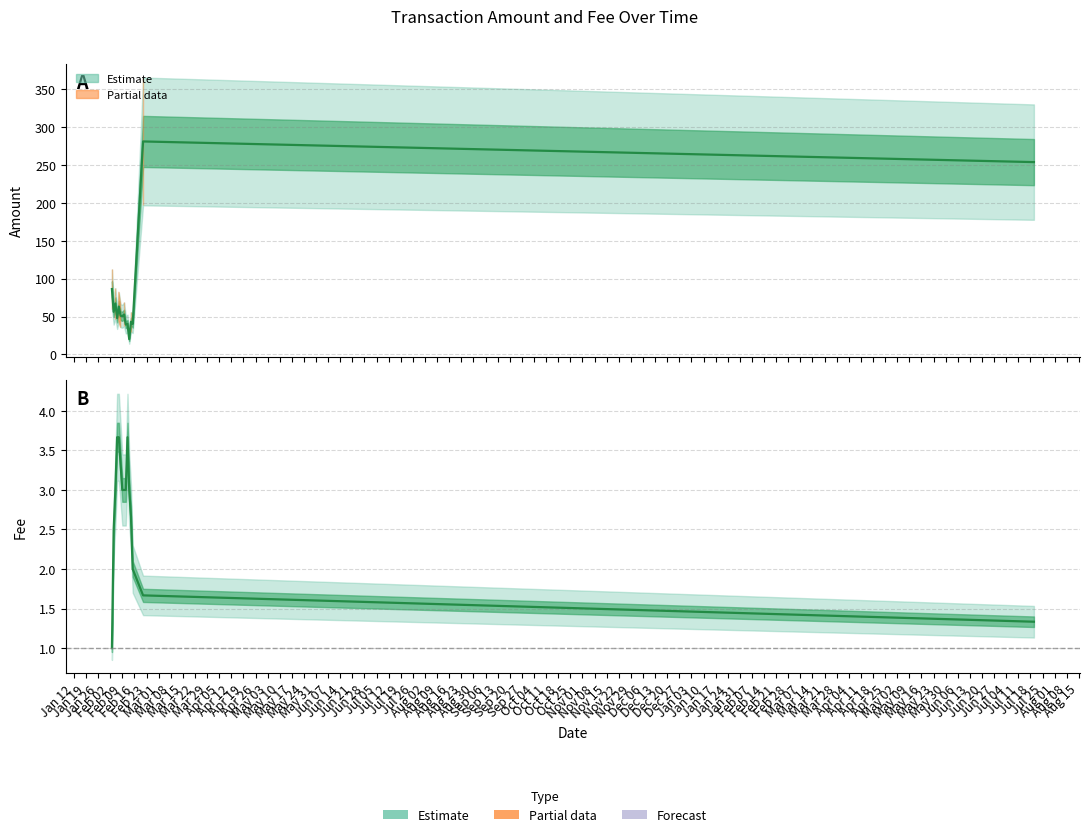

True or false: the data has more than 1 interior local peaks.

False